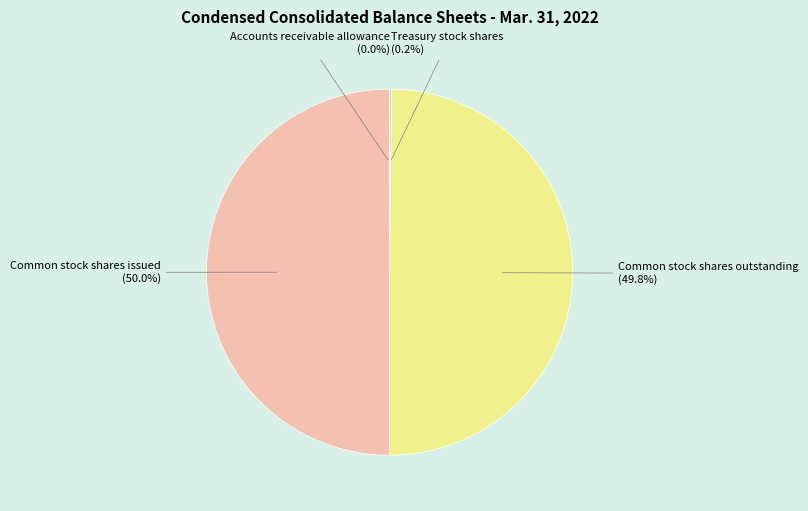

Rank the categories by value from highest to lowest.

Common stock shares issued, Common stock shares outstanding, Treasury stock shares, Accounts receivable allowance